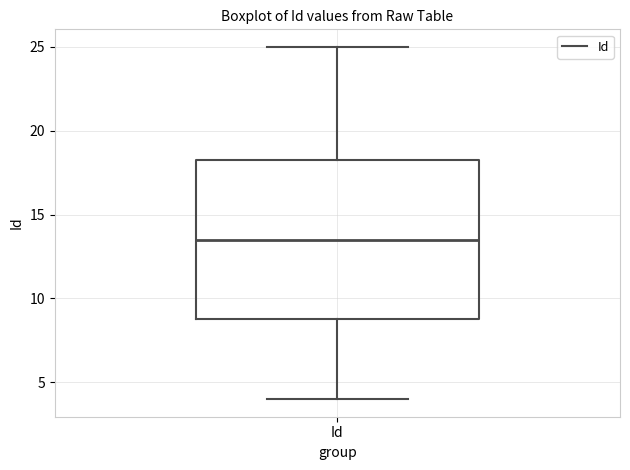

Transcribe this box plot: give where the median line is, the range the box spans, and where the two whiskers end, as read against the y-axis. The values are not printed on the chart, so give them approximately, as read against the axis.

median 13.5, box 9.0 to 18.5, whiskers 4.0 to 25.0